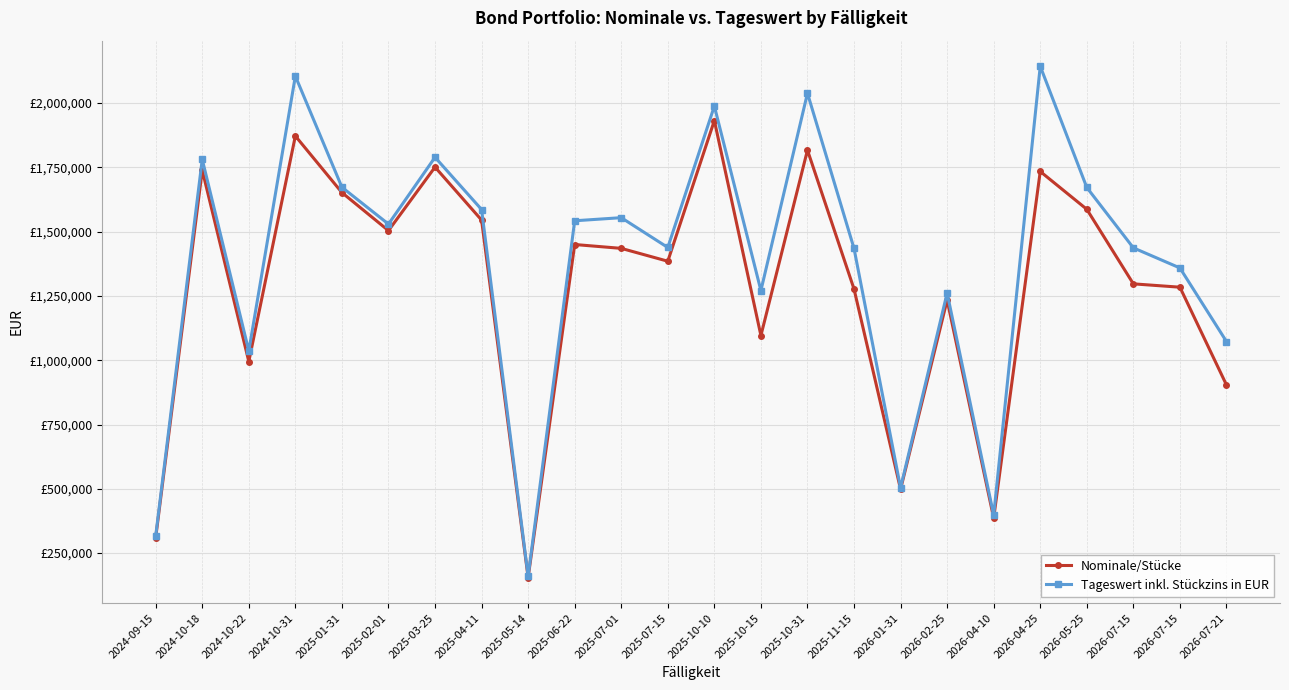

Where is the first local minimum for Tageswert inkl. Stückzins in EUR?

2024-10-22